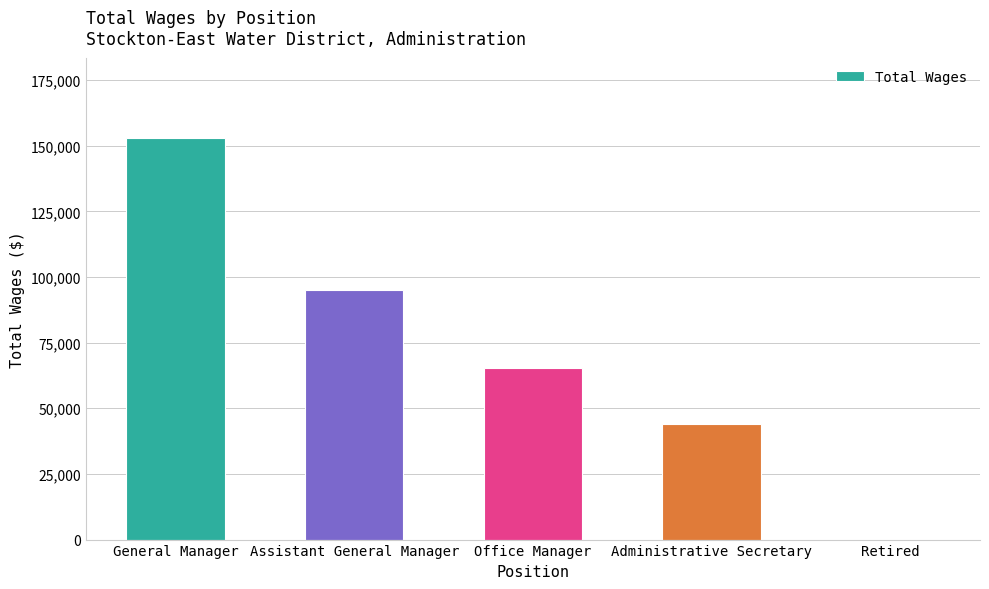

What is the sum of all values?

357453